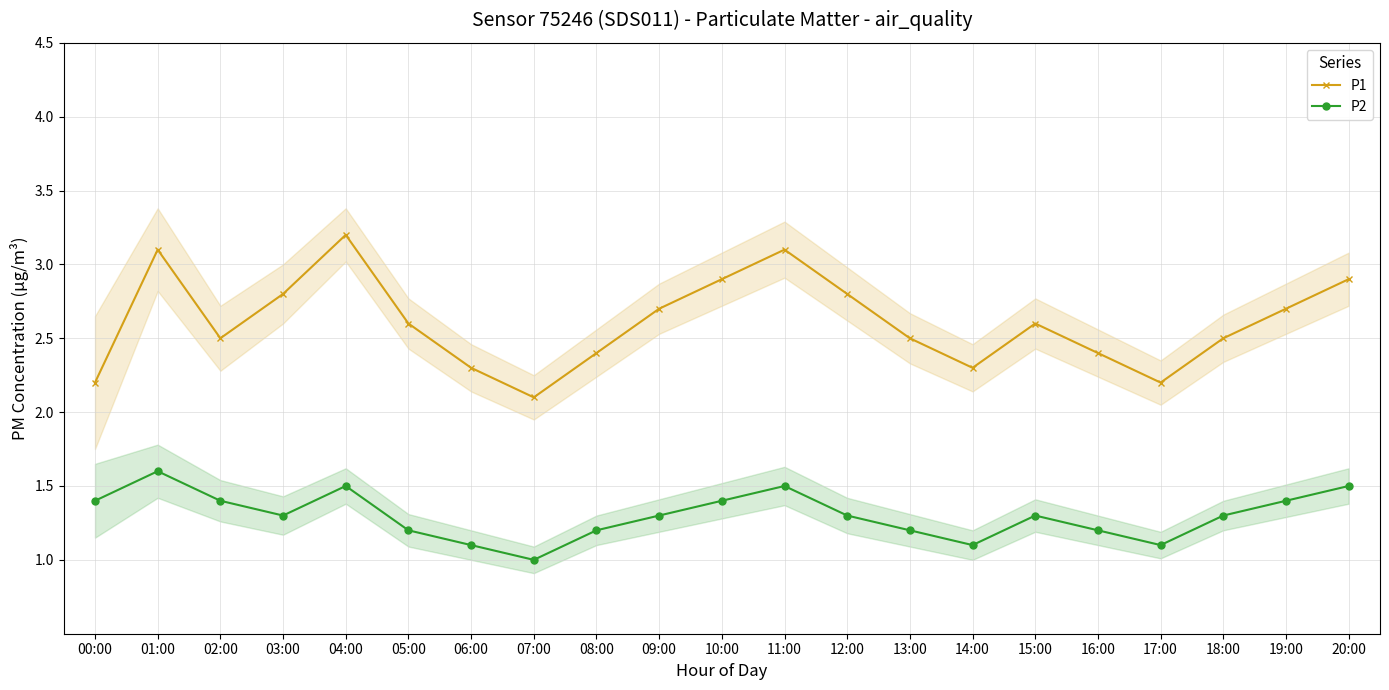

Rank the series by their maximum value, from highest to lowest.

P1, P2